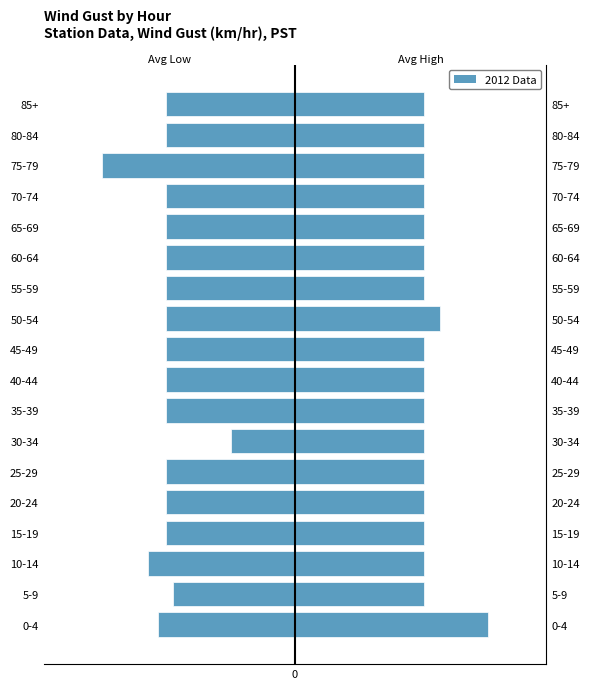

Does the chart contain any negative values?

Yes